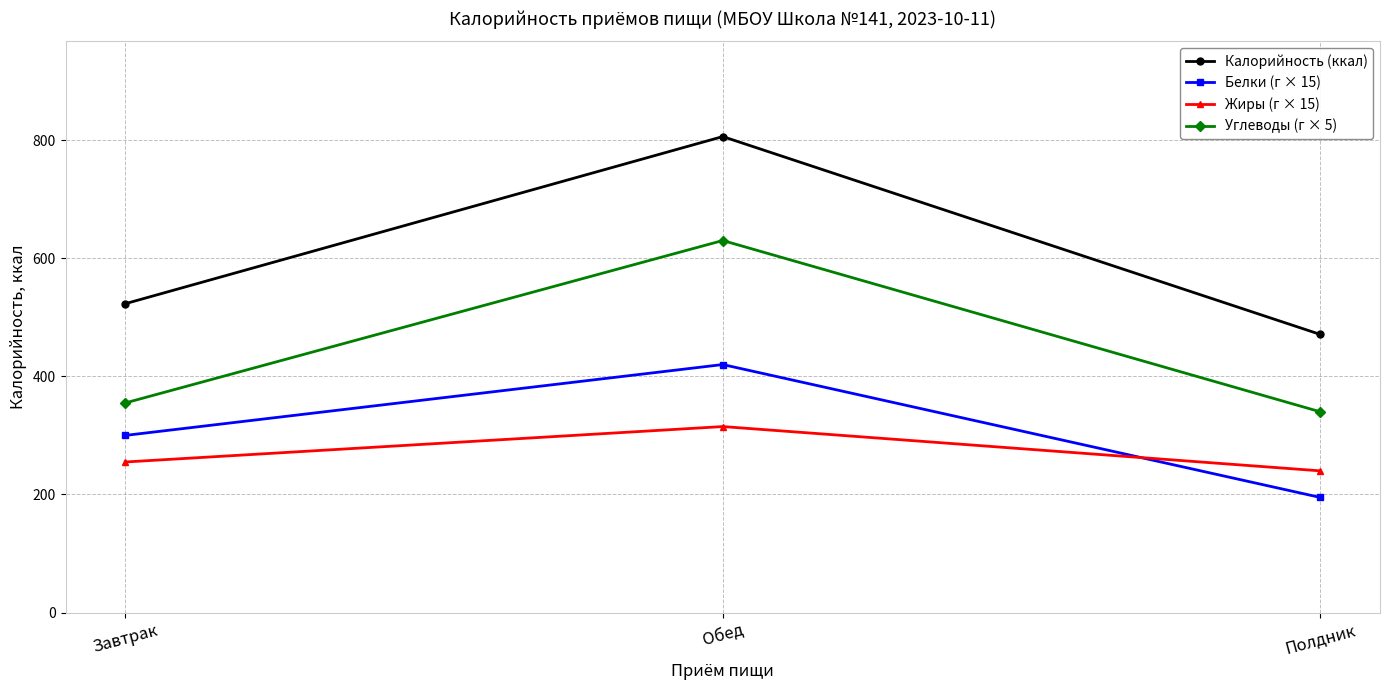

What is the difference between the maximum and minimum values in the Углеводы (г × 5) series?

290